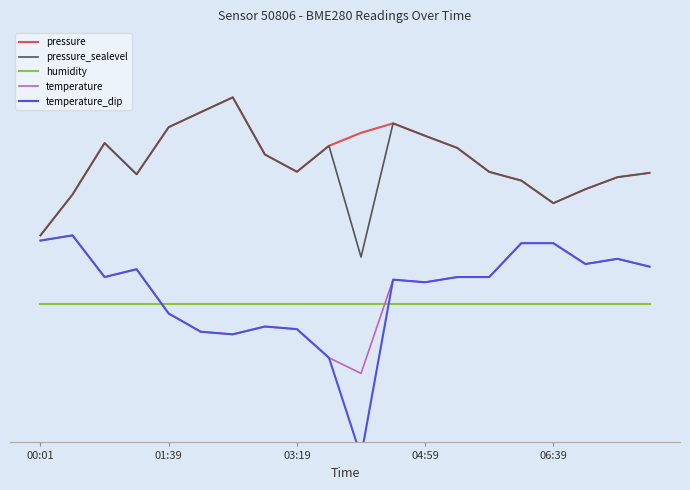

Which series has the largest range (max minus min)?

temperature_dip